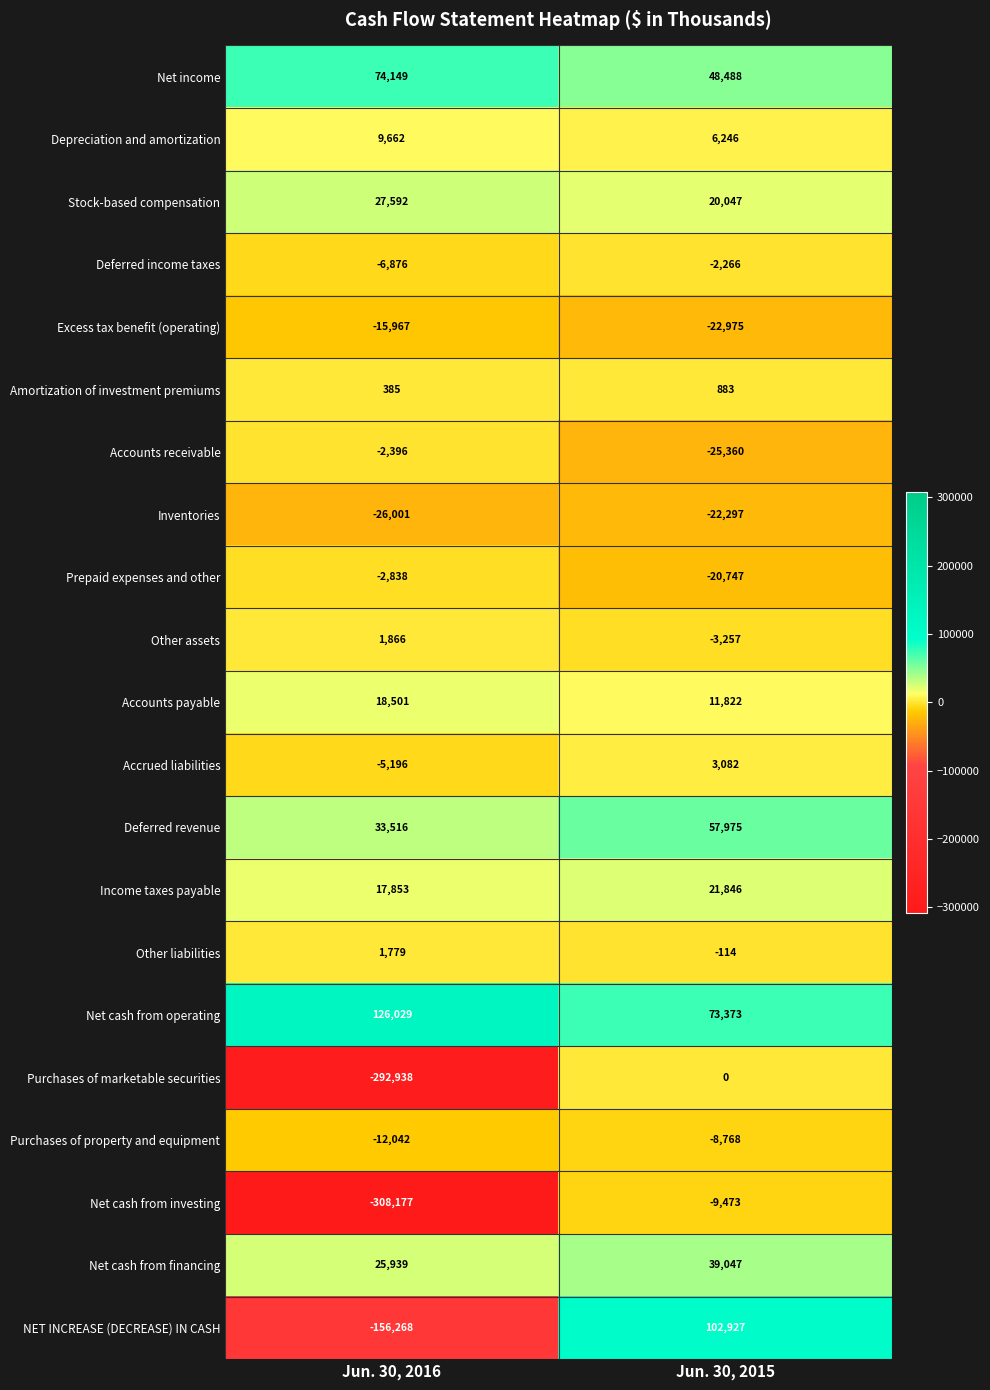

What is the difference between the maximum and minimum values in the Accounts receivable series?

22964